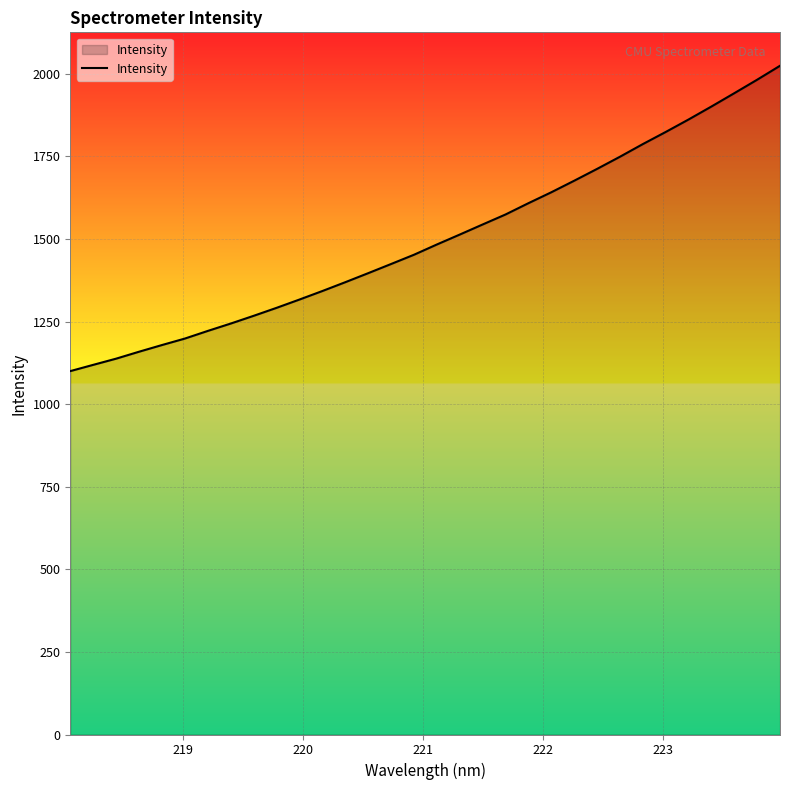

Reading right to left, list all the values displayed in this chart.

2024.1	1981.9	1941.1	1900.8	1861.5	1823.7	1787.0	1748.7	1711.9	1676.1	1641.2	1608.1	1574.0	1543.7	1513.2	1483.1	1452.1	1424.1	1396.3	1369.0	1342.3	1316.5	1291.4	1267.2	1243.9	1221.6	1198.5	1178.8	1158.6	1137.6	1118.9	1099.9